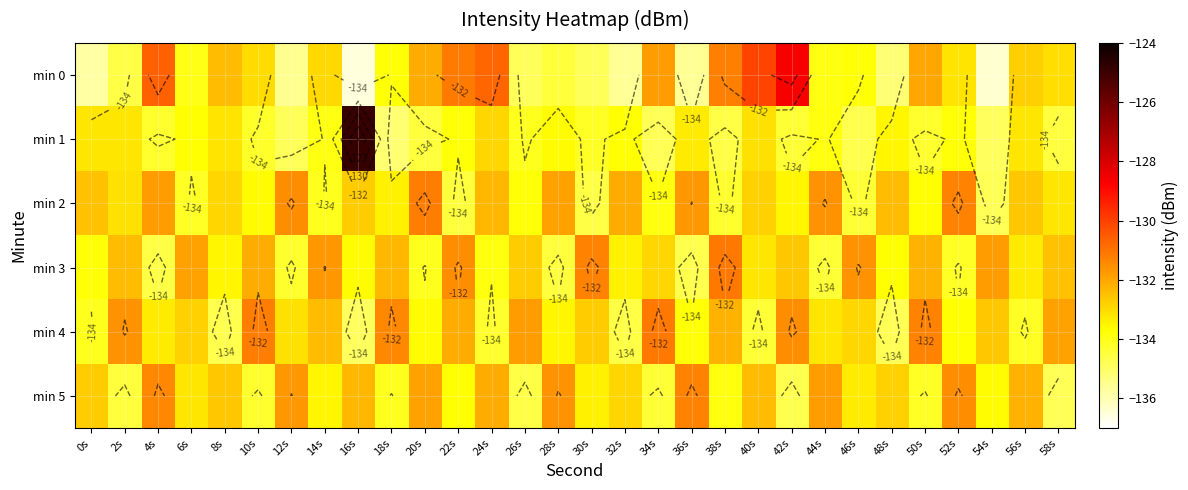

How many series are shown in this chart?

6